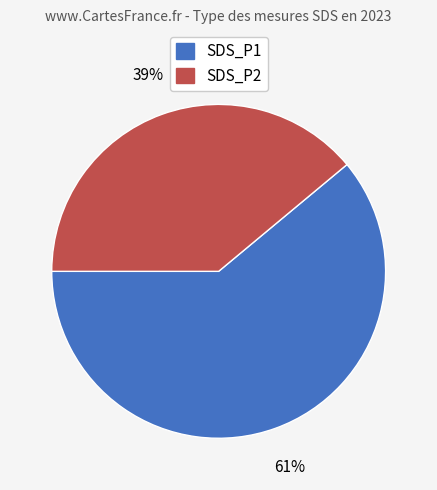

What percentage is the SDS_P1 slice, to the nearest percent?

61%